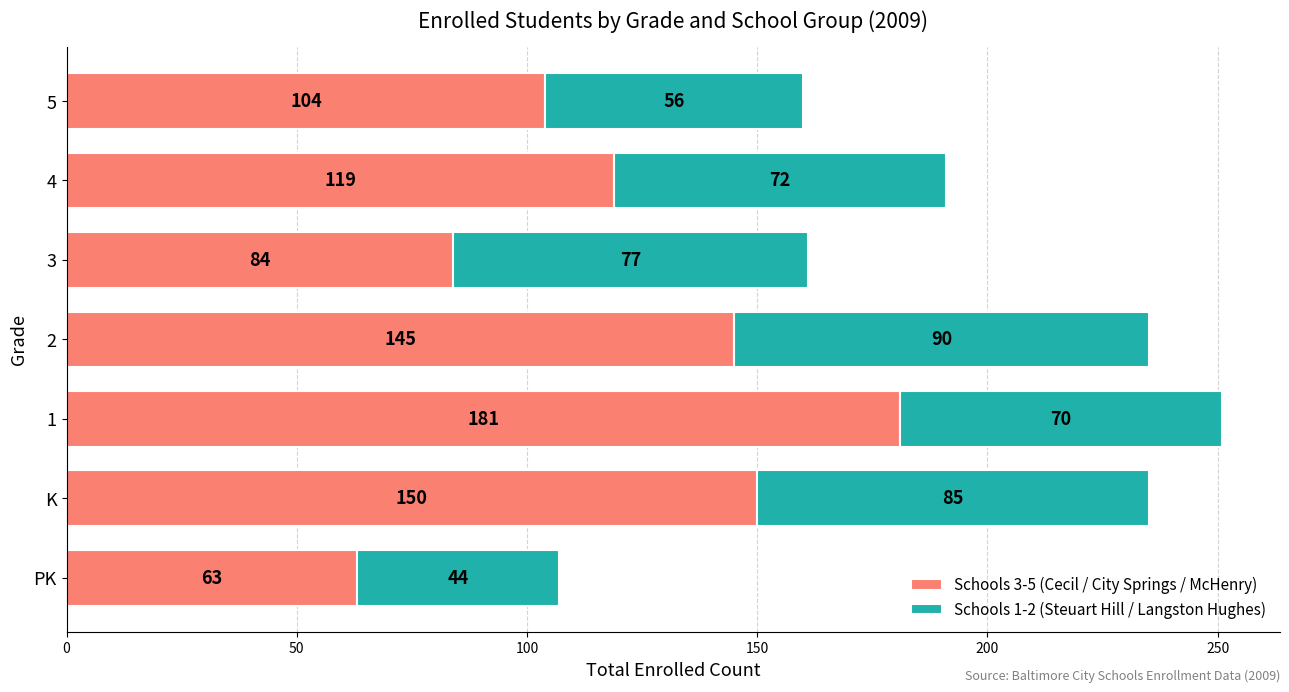

Where is Schools 3-5 (Cecil / City Springs / McHenry) nearest to the value 122?

4